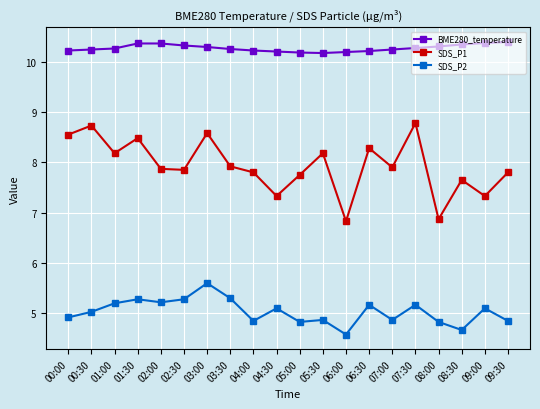

What is the maximum value for SDS_P1?

8.8